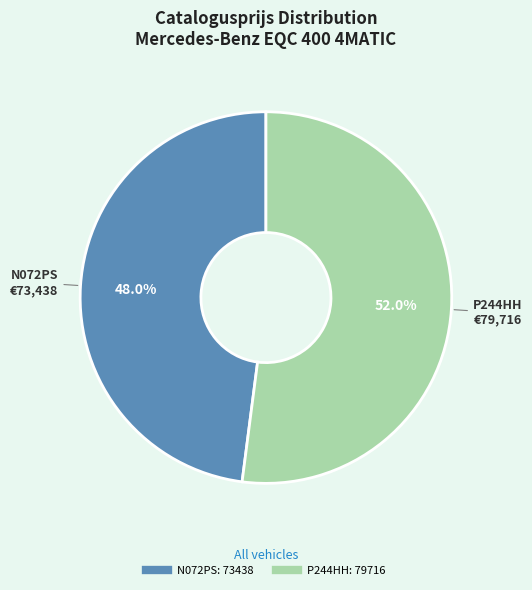

Which slice is the largest?

P244HH